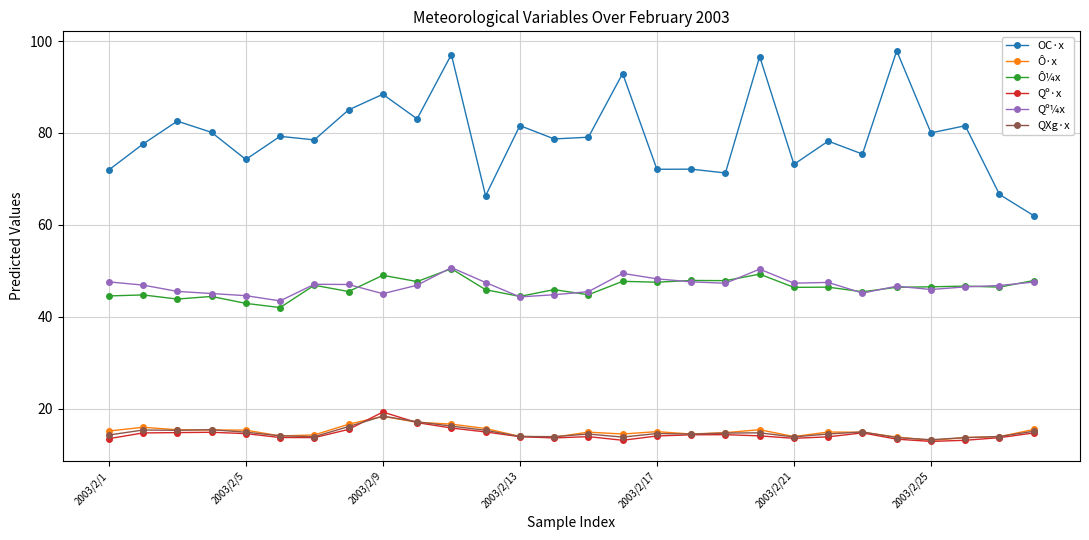

Does the chart have visible grid lines?

Yes